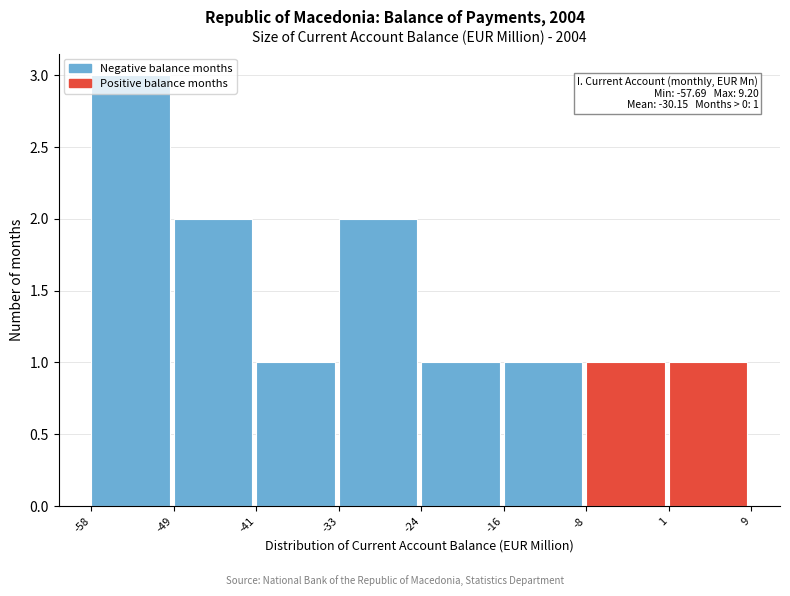

Over which range of the x-axis is the bar tallest?

-58 to -49